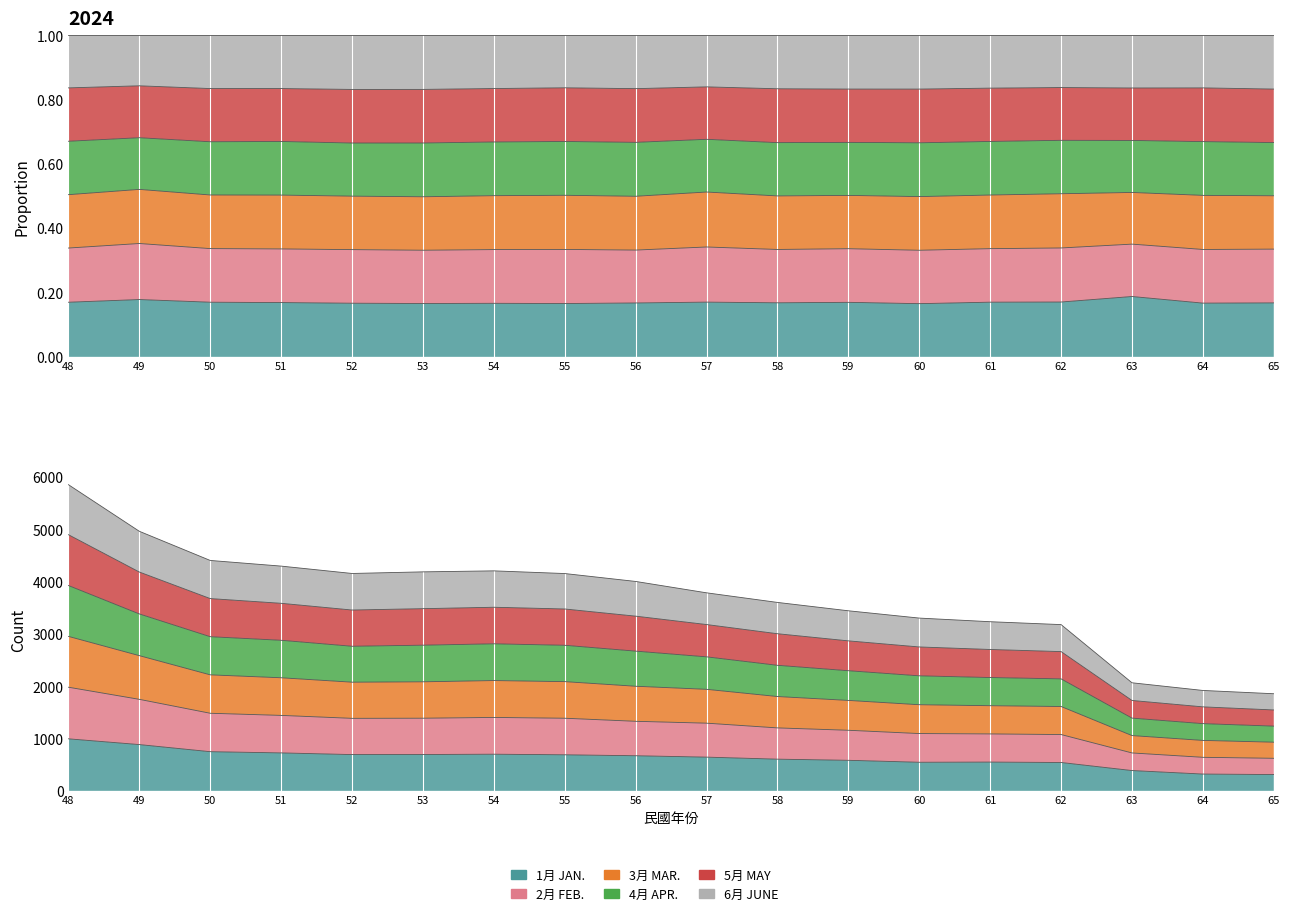

Rank the categories by 4月 APR. value from lowest to highest.

65, 64, 63, 62, 61, 60, 59, 58, 57, 56, 55, 52, 53, 54, 51, 50, 49, 48